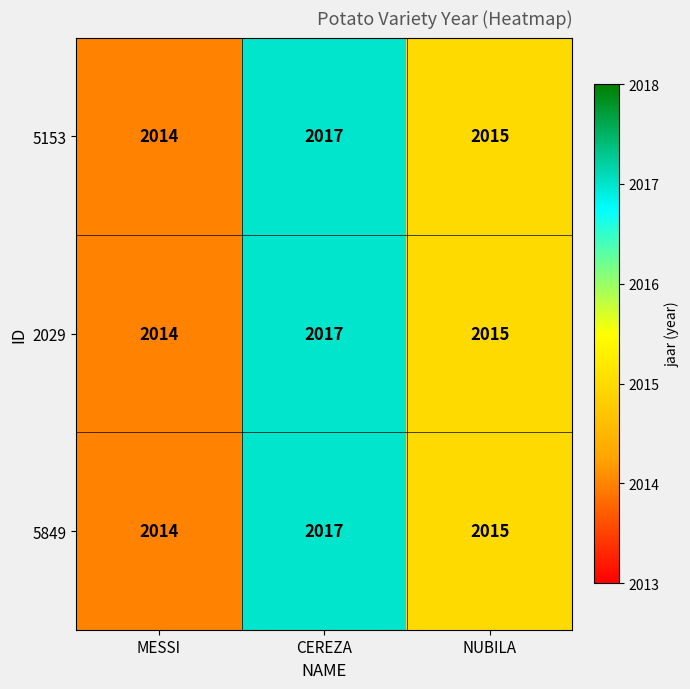

At which category is the sum across all series the highest?

CEREZA